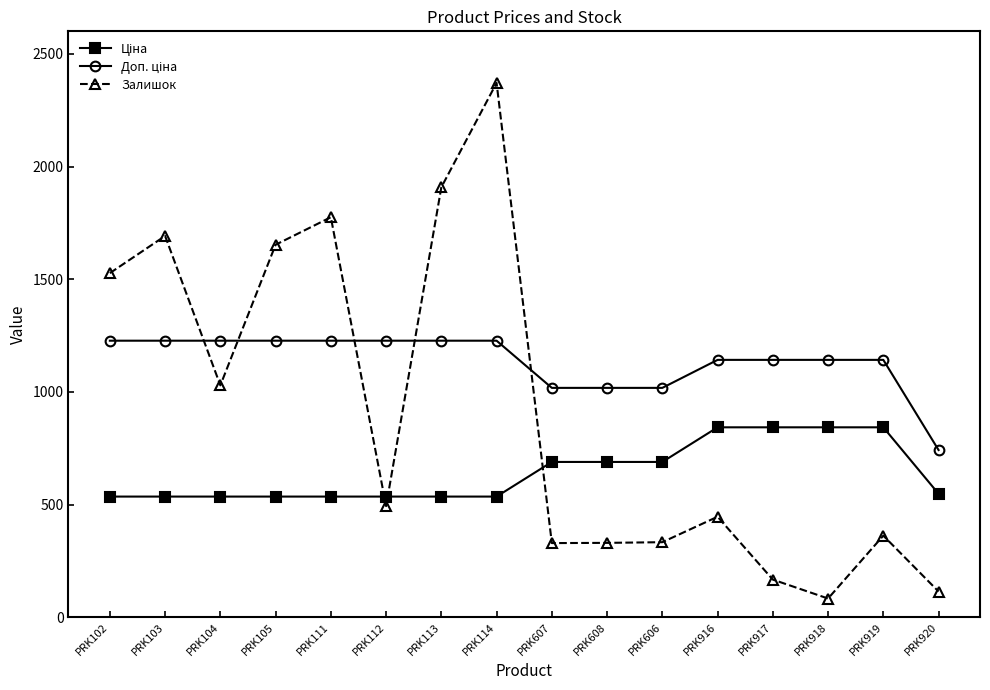

Which series has the largest range (max minus min)?

Залишок